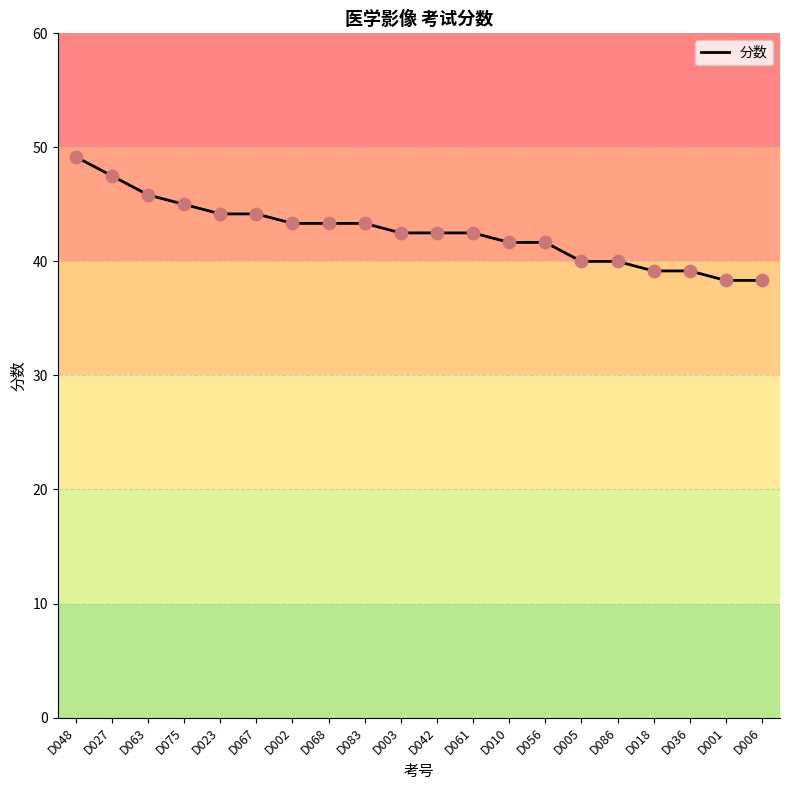

What is the ratio of the value at D075 to the value at D061?

1.1